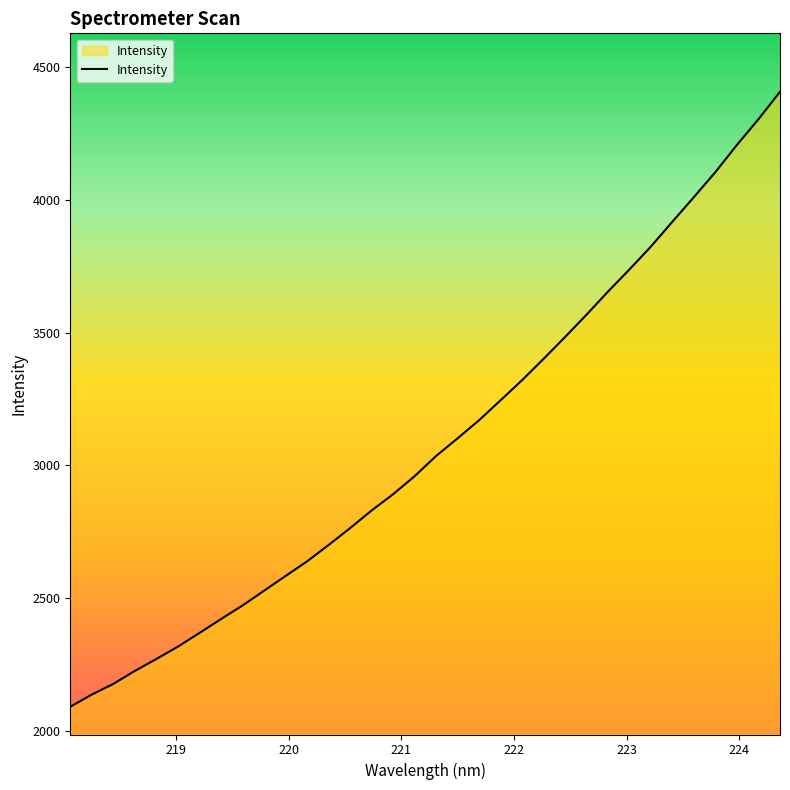

What is the difference between the second highest and minimum values?

2214.2